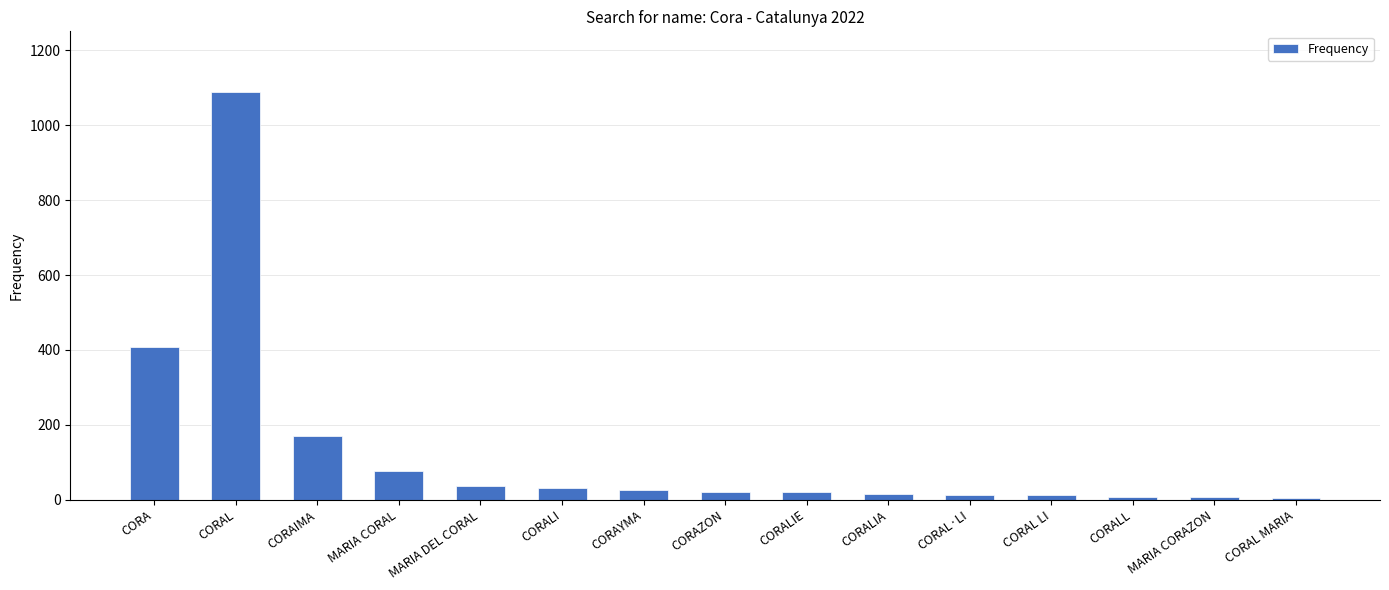

How many distinct data groups are displayed?

1